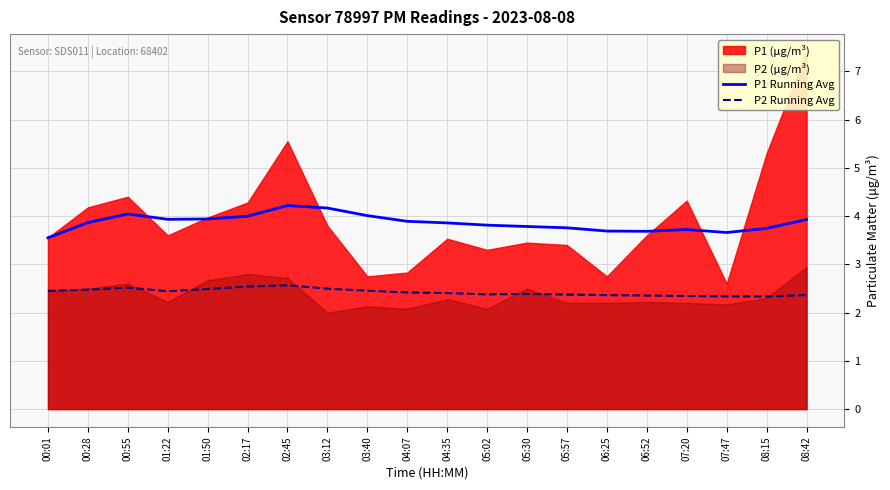

True or false: P1 Running Avg and P2 Running Avg cross at least once.

False